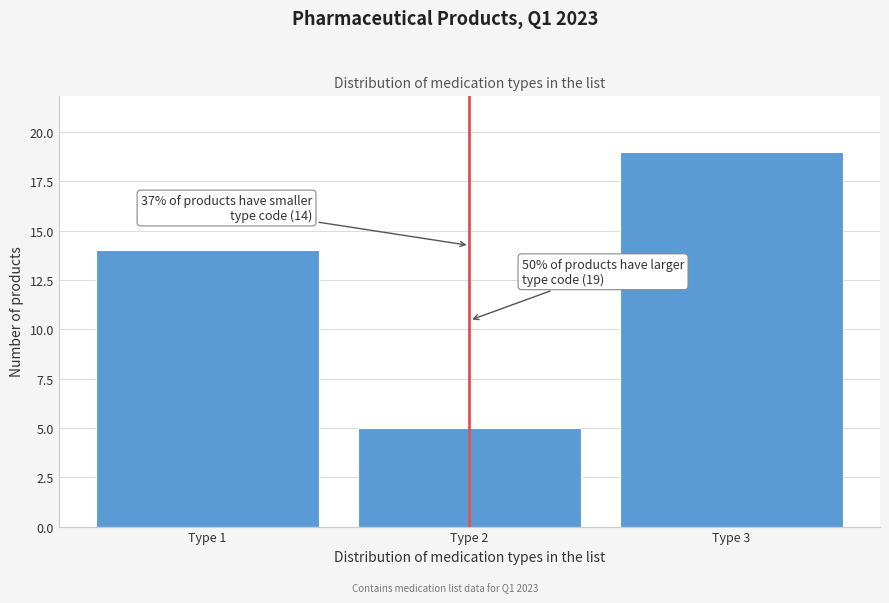

Reading left to right, list all the values displayed in this chart.

14	5	19